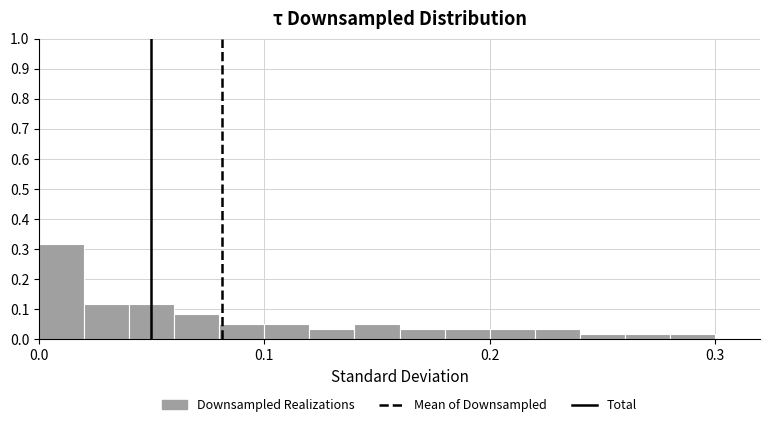

Read against the x-axis, roughly where is the centre of the tallest bar?

0.01